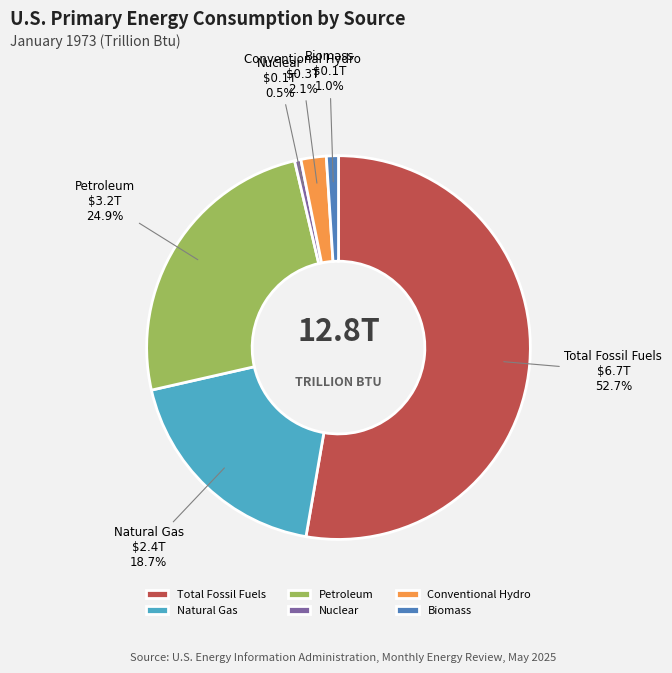

To the nearest percent, what percentage of the pie is Conventional Hydro?

2%